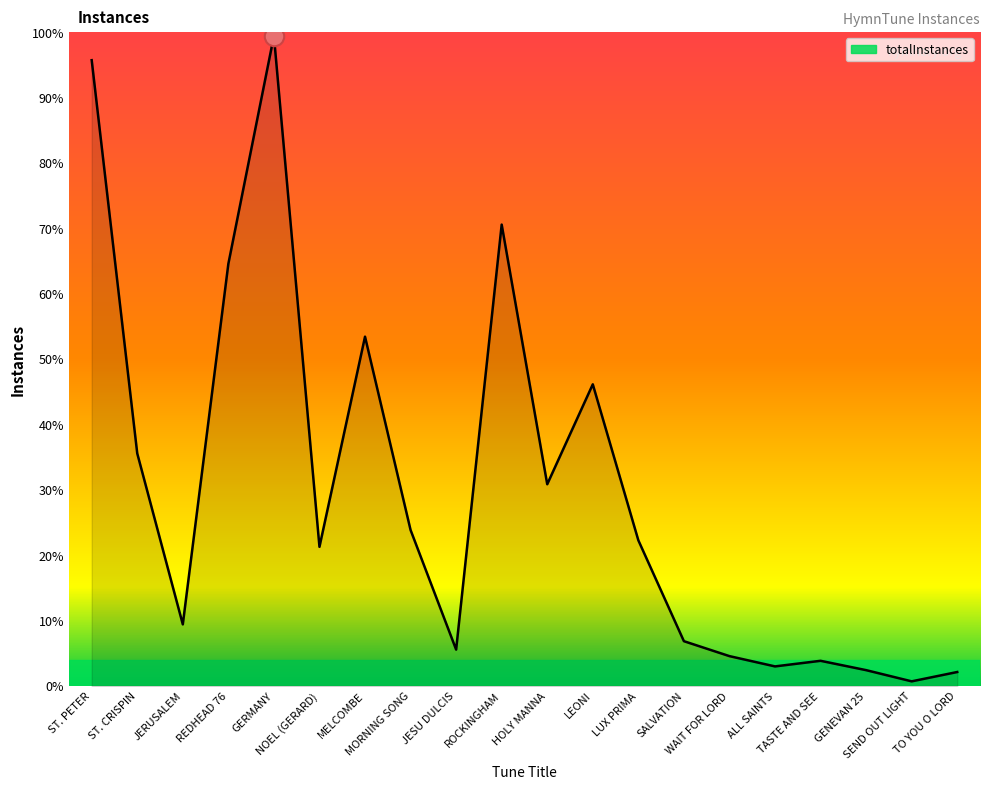

Rank the categories by value from highest to lowest.

GERMANY, ST. PETER, ROCKINGHAM, REDHEAD 76, MELCOMBE, LEONI, ST. CRISPIN, HOLY MANNA, MORNING SONG, LUX PRIMA, NOEL (GERARD), JERUSALEM, SALVATION, JESU DULCIS, WAIT FOR LORD, TASTE AND SEE, ALL SAINTS, GENEVAN 25, TO YOU O LORD, SEND OUT LIGHT